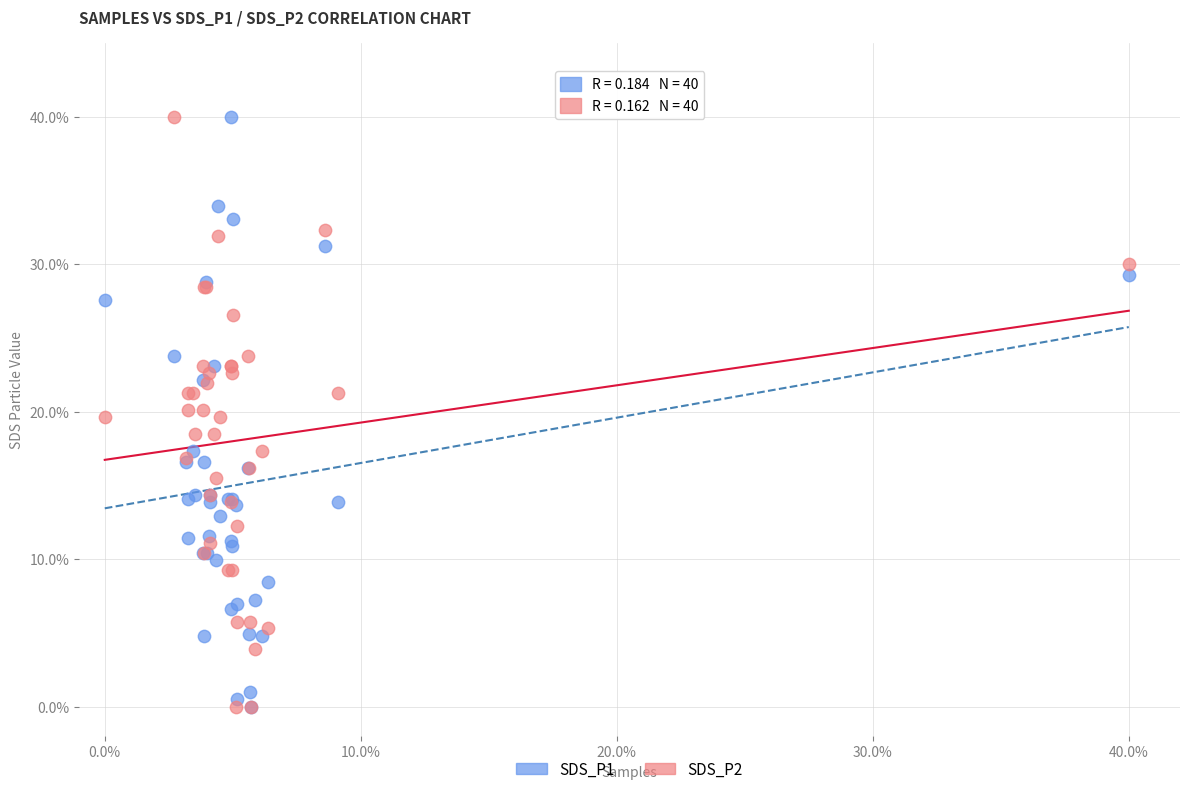

What are all the series names shown in the legend?

SDS_P1, SDS_P2